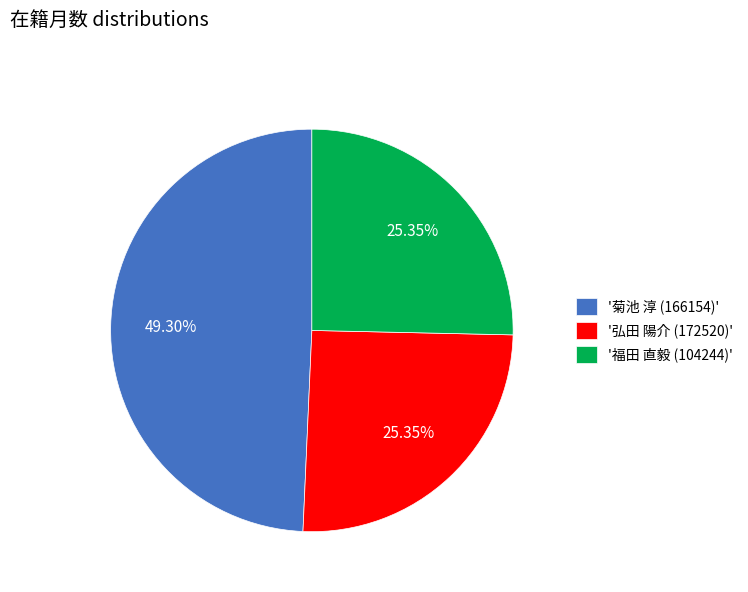

Is there any slice that represents more than half of the pie?

No